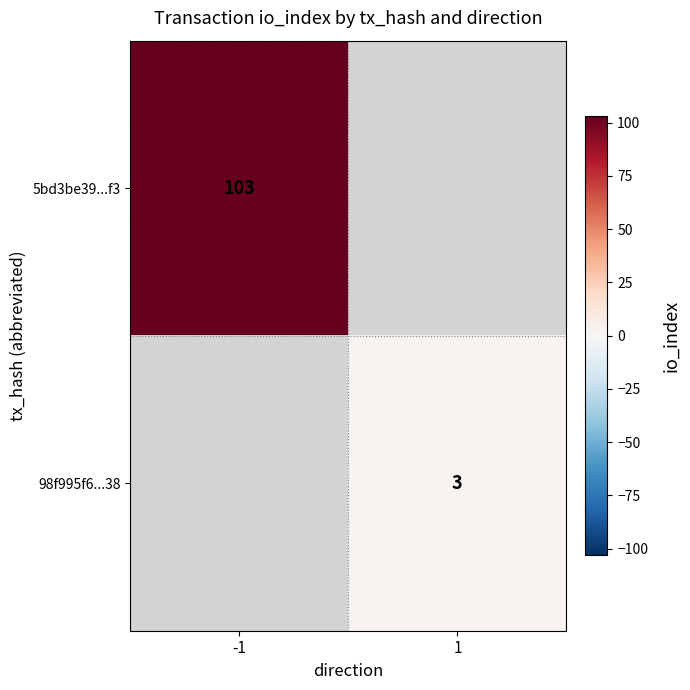

What is the greatest value displayed?

103.0